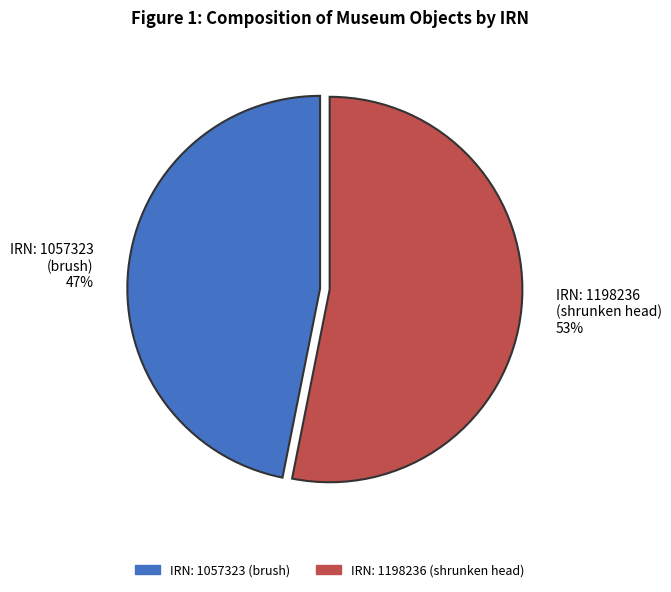

The IRN: 1198236 (shrunken head) 53% slice represents 41% of the pie. True or false?

False